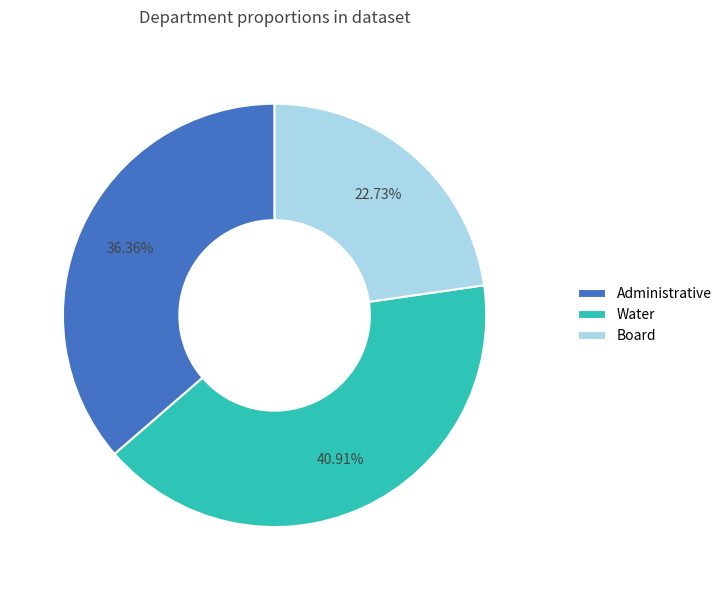

Between Board and Administrative, which is larger?

Administrative